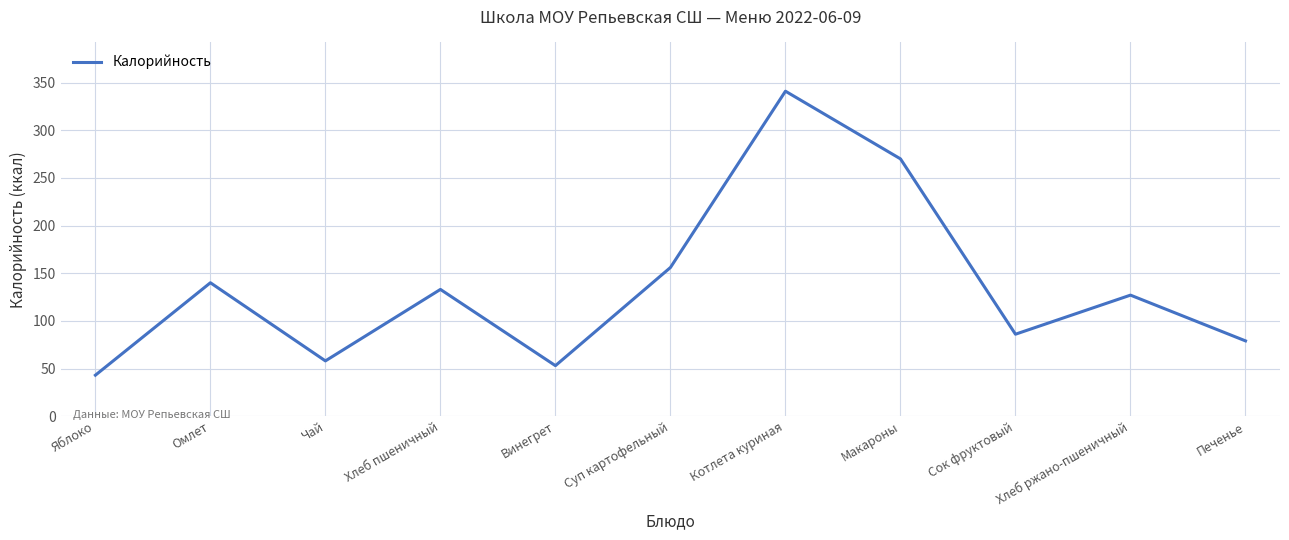

How many lines are shown in the chart?

1